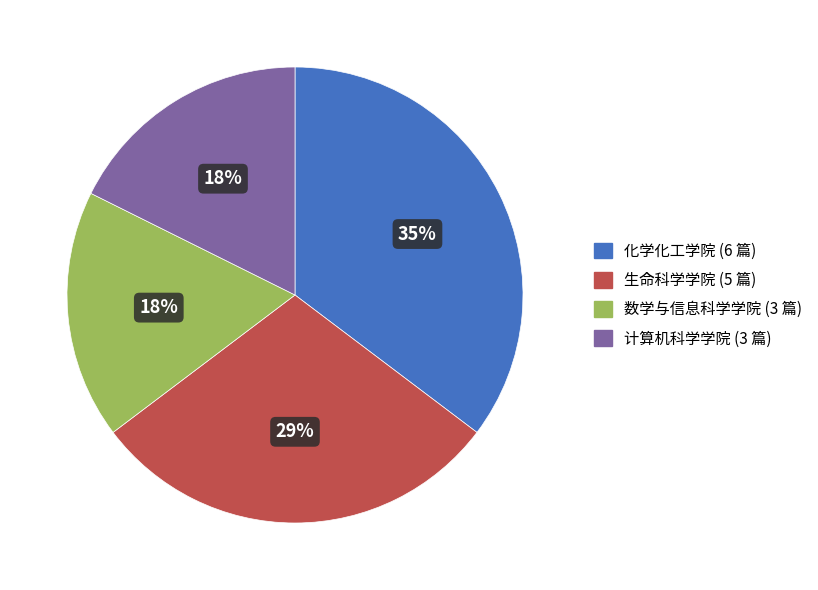

Count the number of slices in the pie.

4